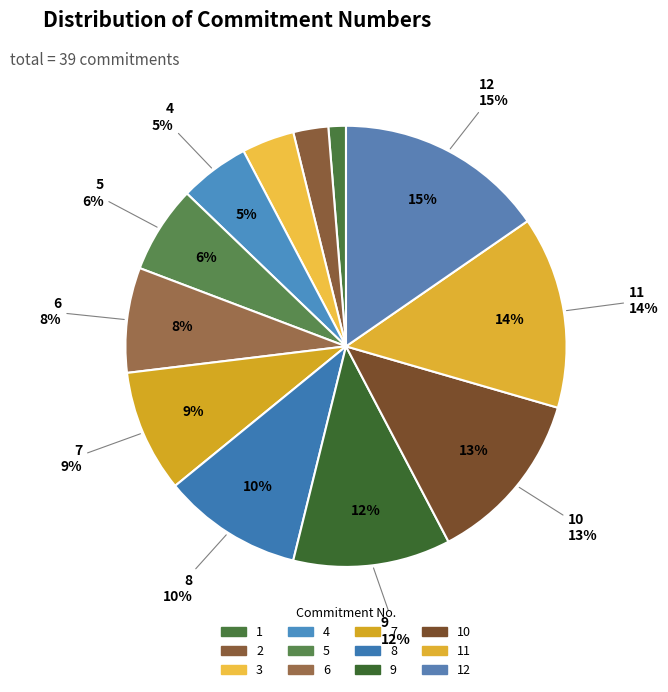

Combined, what portion of the pie is 12 and 5?

21.8%